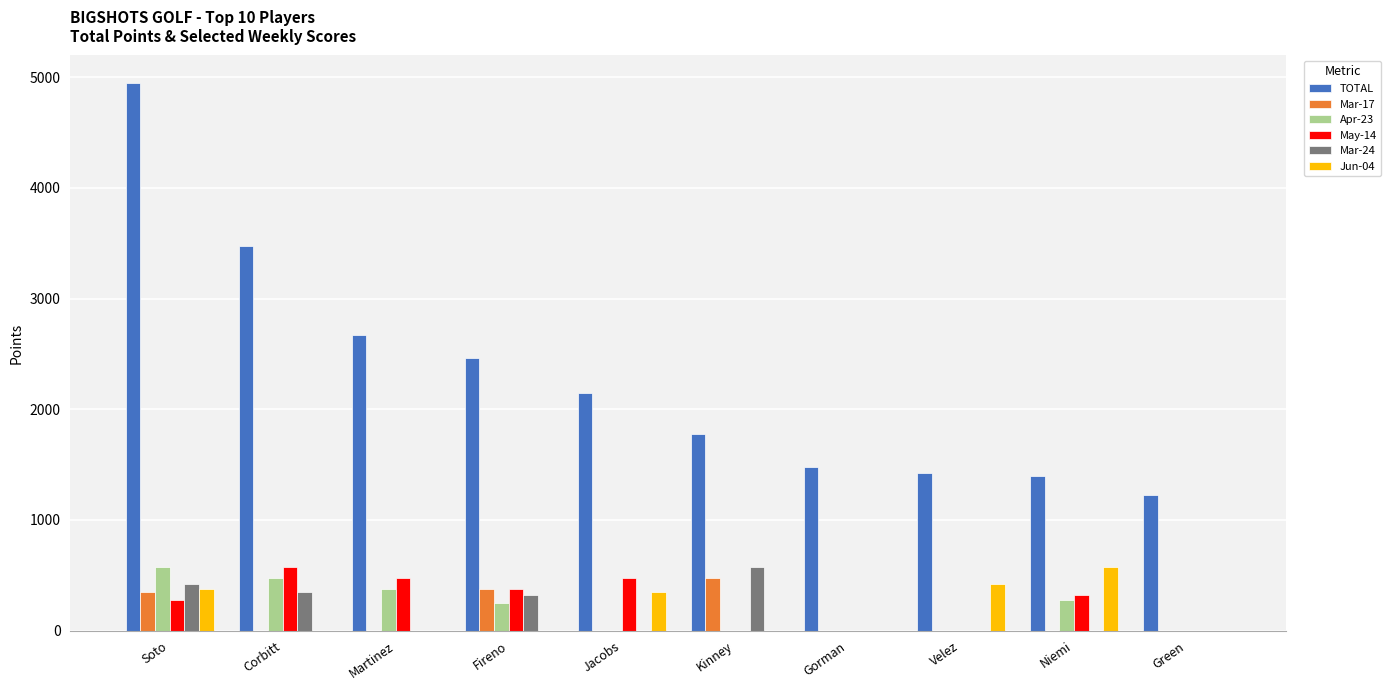

Reading left to right, transcribe all the data shown in this chart.

TOTAL: Soto=4950	Corbitt=3475	Martinez=2675	Fireno=2465	Jacobs=2150	Kinney=1775	Gorman=1475	Velez=1425	Niemi=1400	Green=1225
Mar-17: Soto=350	Corbitt=0	Martinez=0	Fireno=375	Jacobs=0	Kinney=475	Gorman=0	Velez=0	Niemi=0	Green=0
Apr-23: Soto=575	Corbitt=475	Martinez=375	Fireno=250	Jacobs=0	Kinney=0	Gorman=0	Velez=0	Niemi=275	Green=0
May-14: Soto=275	Corbitt=575	Martinez=475	Fireno=375	Jacobs=475	Kinney=0	Gorman=0	Velez=0	Niemi=325	Green=0
Mar-24: Soto=425	Corbitt=350	Martinez=0	Fireno=325	Jacobs=0	Kinney=575	Gorman=0	Velez=0	Niemi=0	Green=0
Jun-04: Soto=375	Corbitt=0	Martinez=0	Fireno=0	Jacobs=350	Kinney=0	Gorman=0	Velez=425	Niemi=575	Green=0